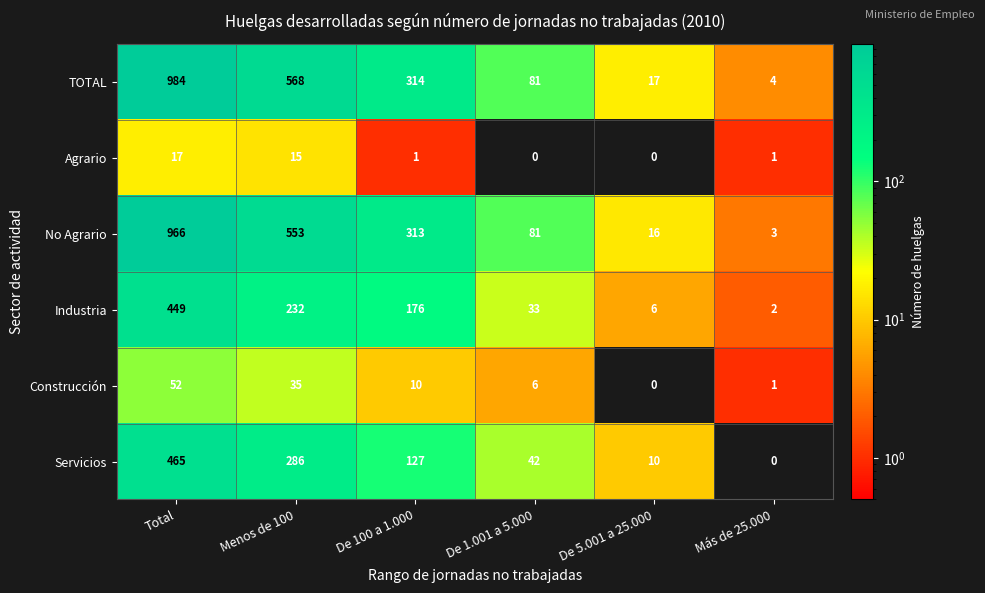

What is the total value across all series at De 100 a 1.000?

941